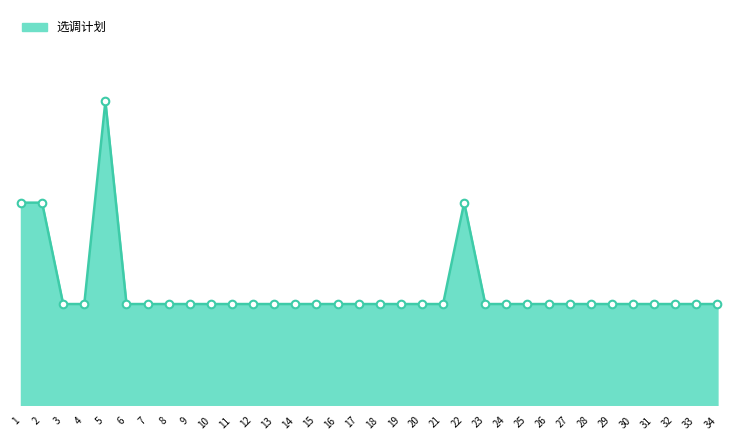

What is the change in value from 5 to 10?

-2